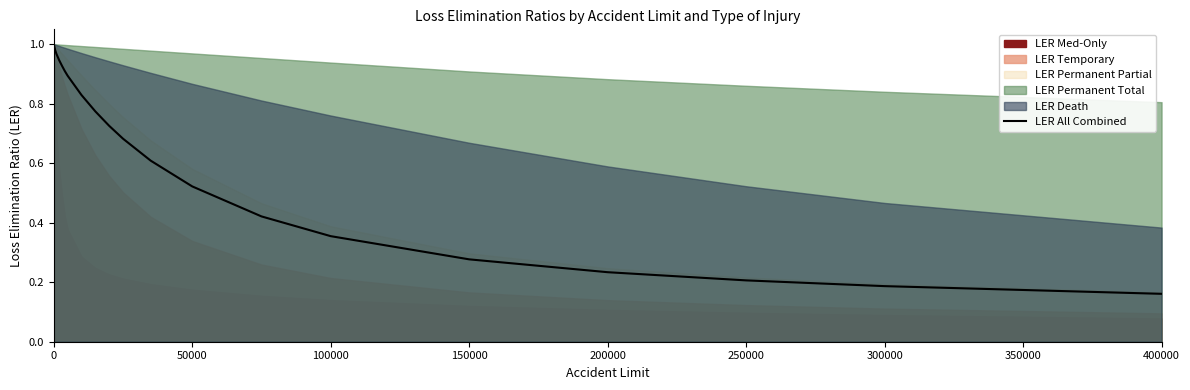

Is it true that LER All Combined equals 1.6 at 0?

False